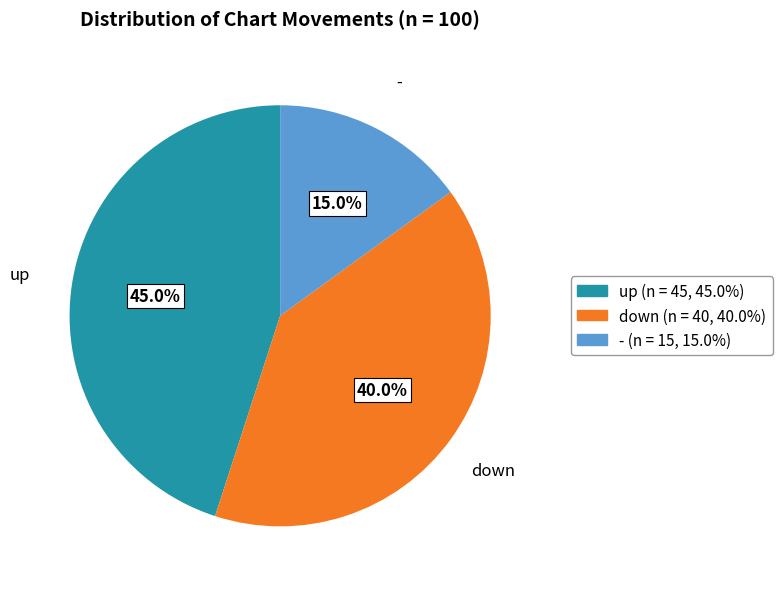

Which category has the biggest portion of the pie?

up